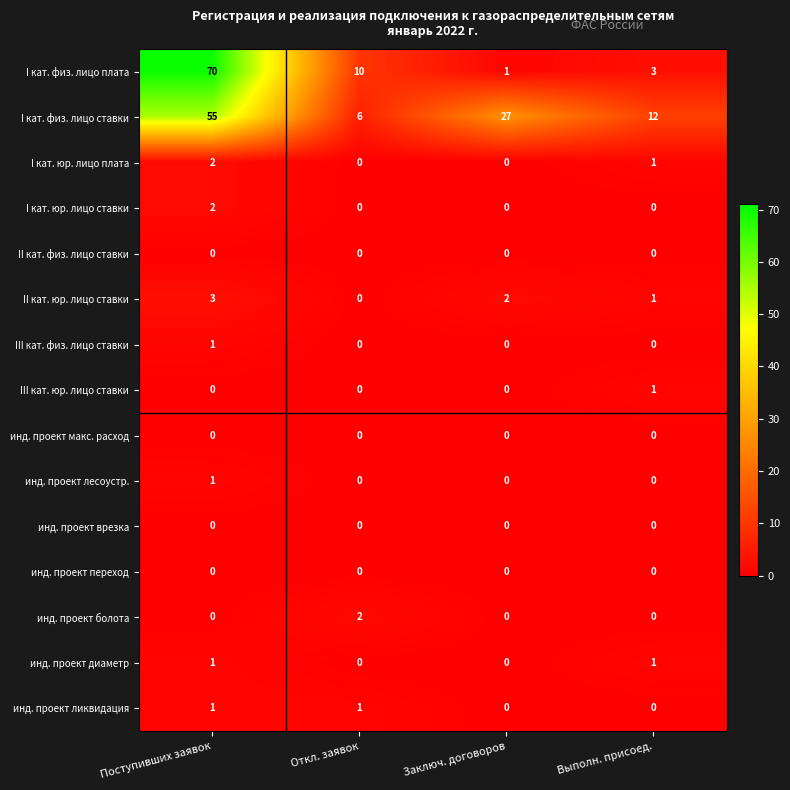

The value of I кат. физ. лицо ставки at Откл. заявок is 9. True or false?

False